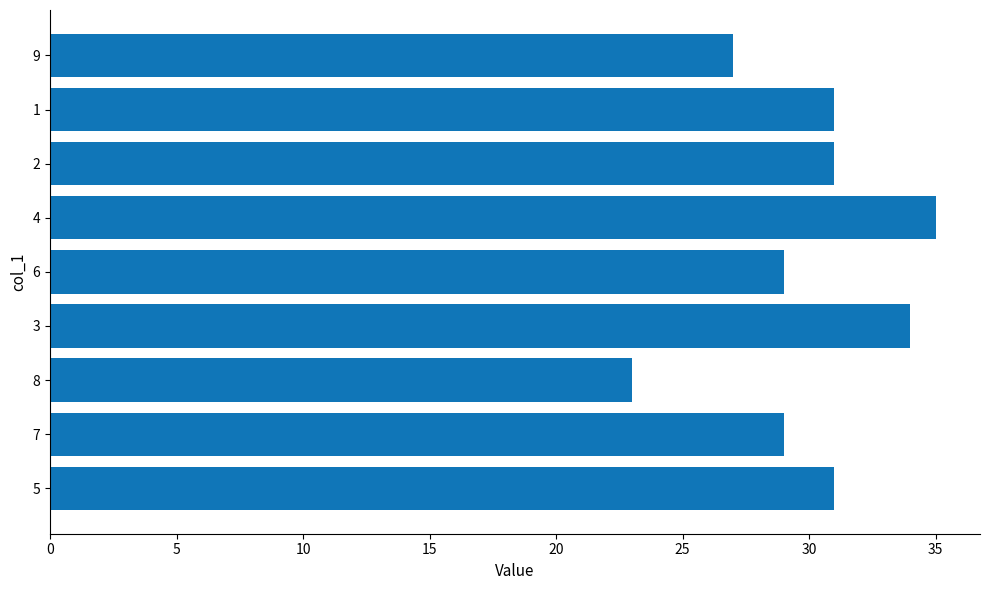

Approximately how many times larger is the value at 1 compared to 7?

1.1